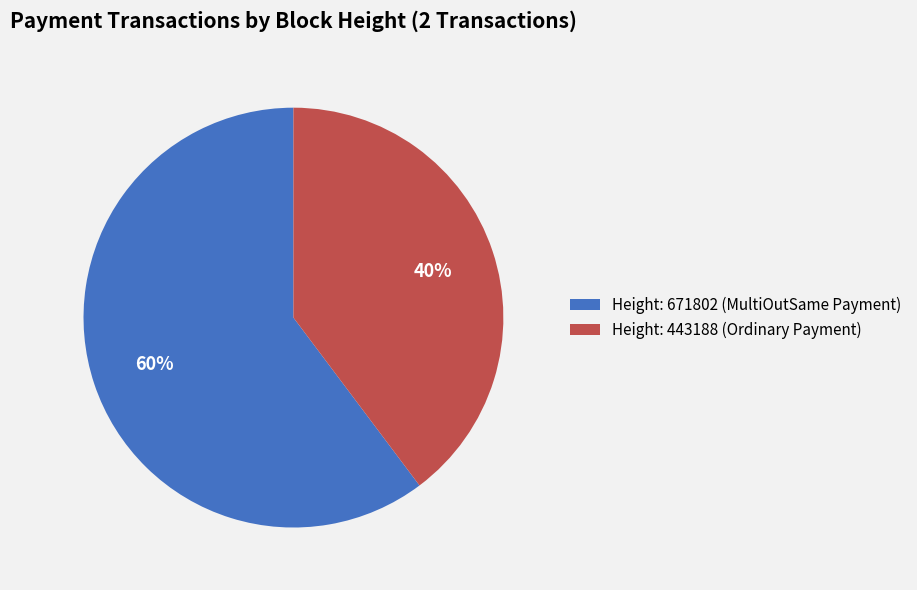

True or false: Height: 443188 (Ordinary Payment) accounts for 40% of the total.

True